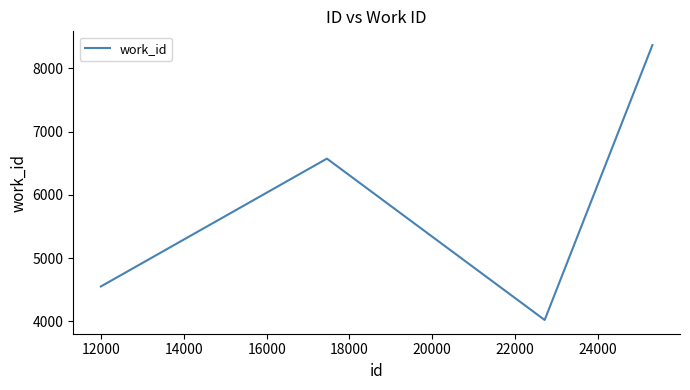

How many interior local peaks (higher than both neighbors) does the data have?

1